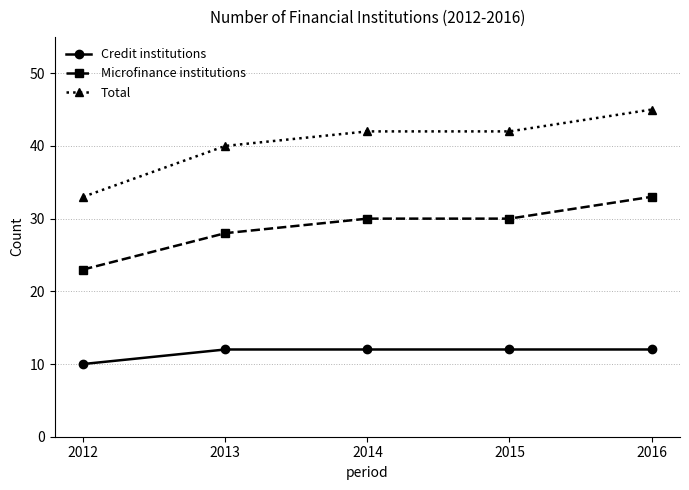

At how many categories does at least one series exceed 11?

5